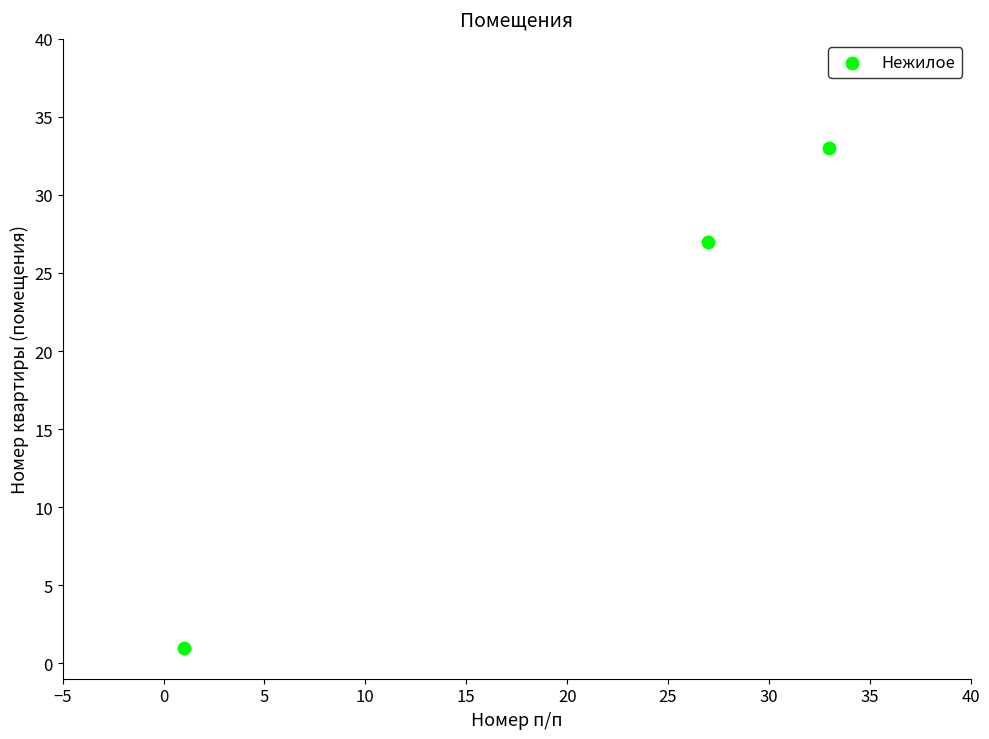

What is the range of X values (max minus min)?

32